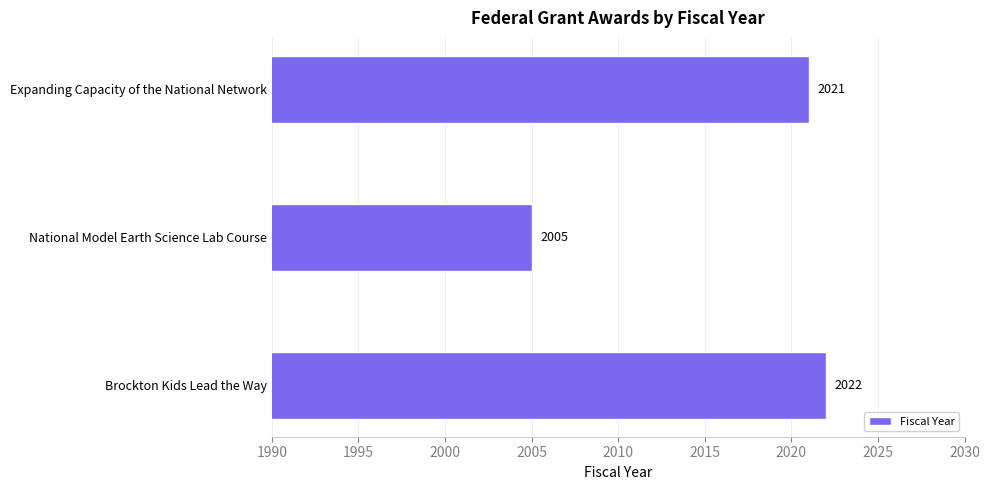

At which category does the chart reach its minimum across all series?

National Model Earth Science Lab Course